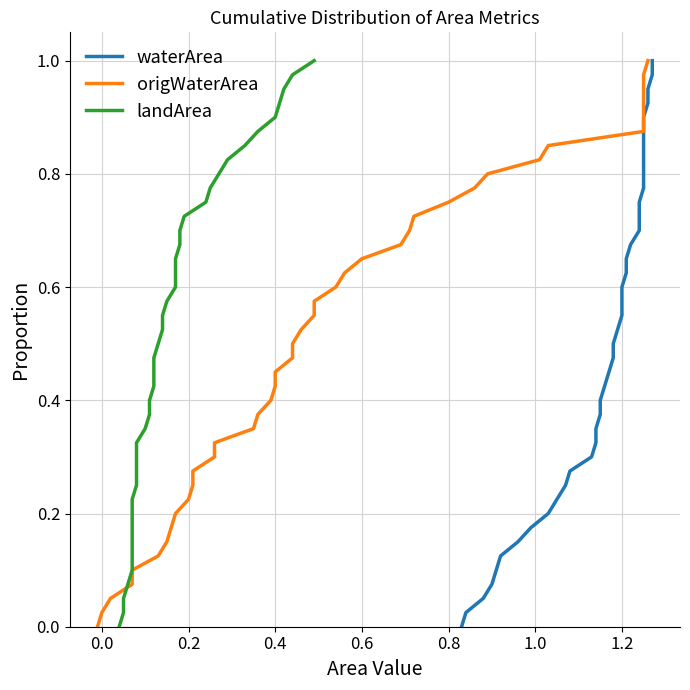

What is the spread (max minus min) of values at 6?

1.1